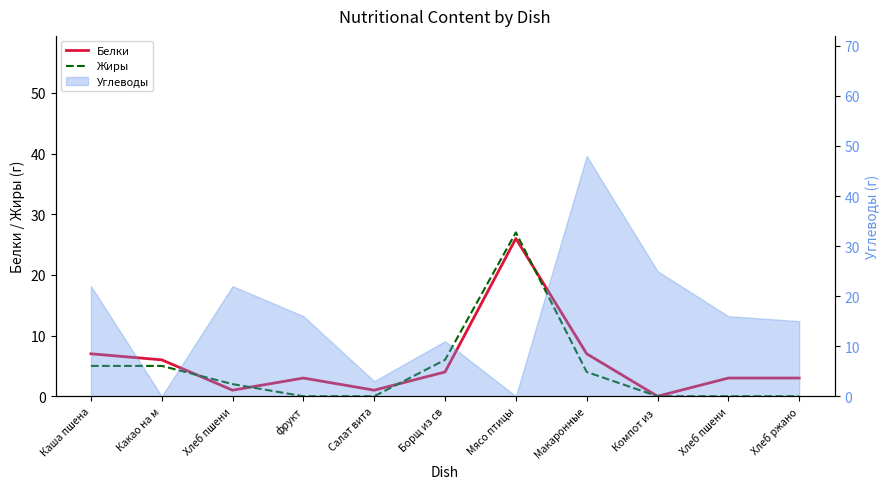

What is the difference between the second highest and minimum values in the Жиры series?

6